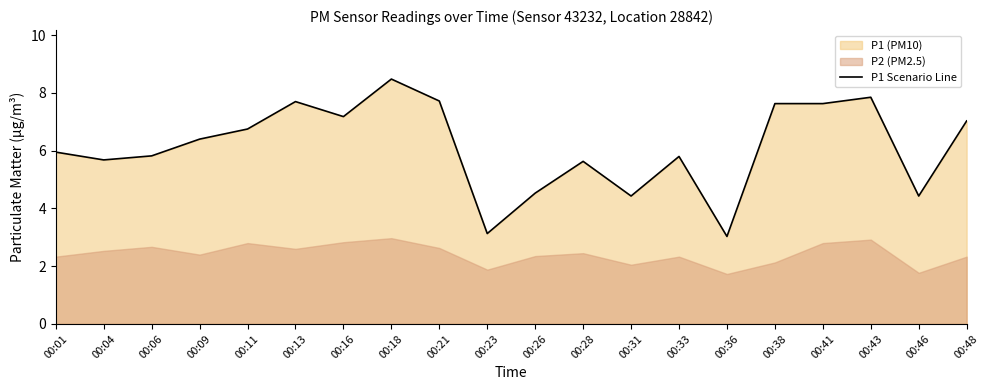

What is the maximum value shown in the chart?

8.5